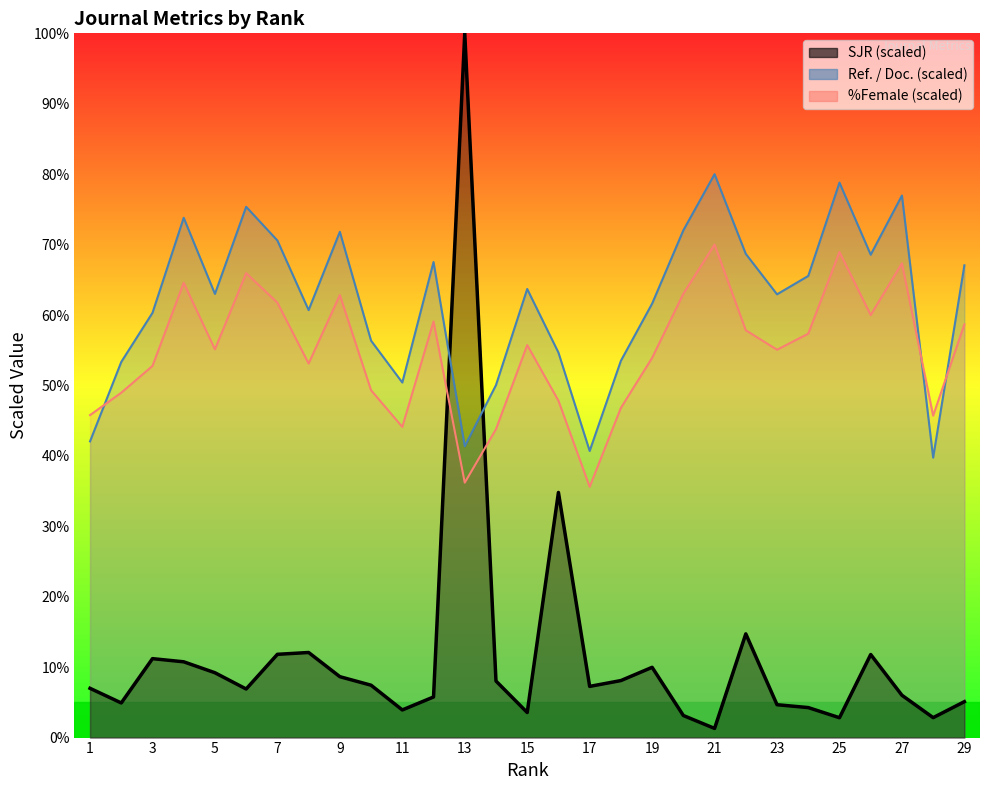

The SJR series shows 4.3 at 24. True or false?

True